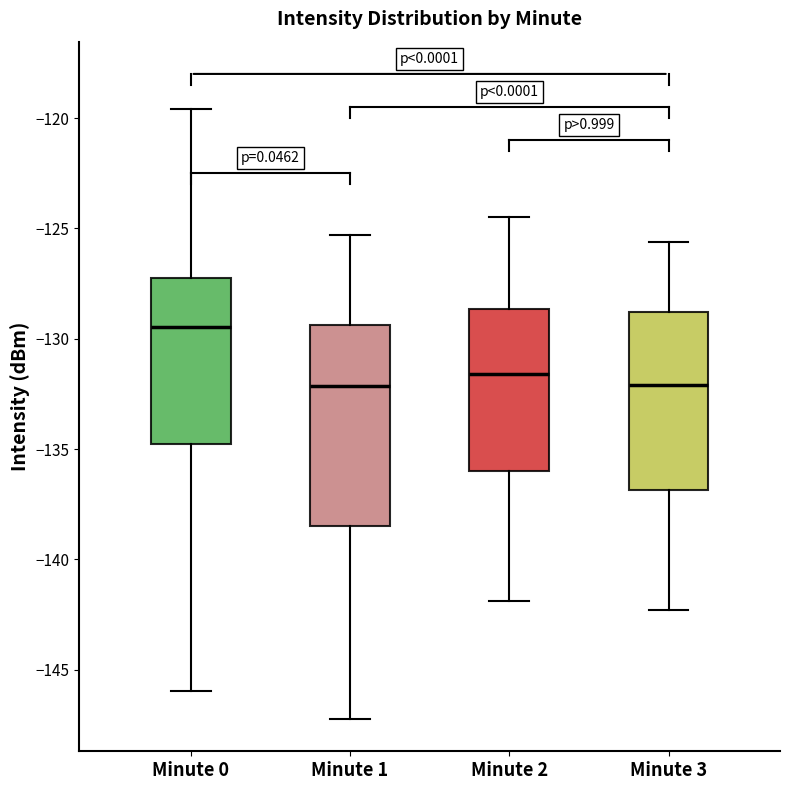

Comparing the boxes themselves (not the whiskers), which one is the tallest?

Minute 1